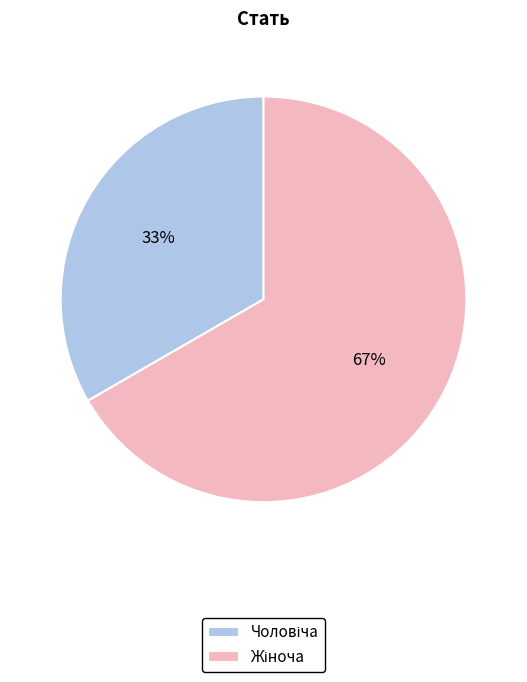

To the nearest percent, what is the average slice percentage?

50%